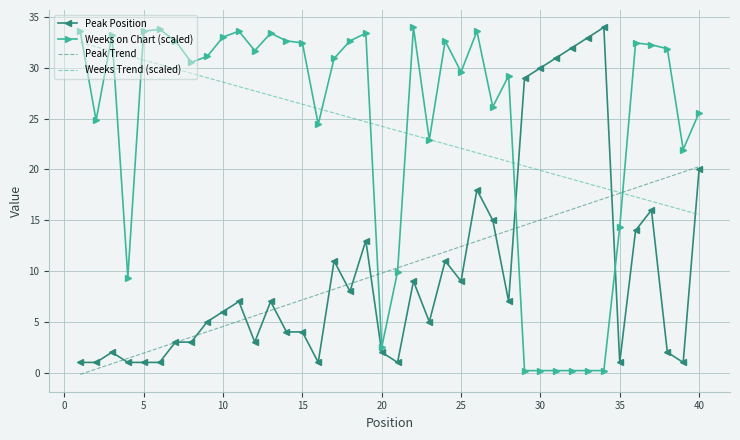

What is the greatest value displayed?

34.0